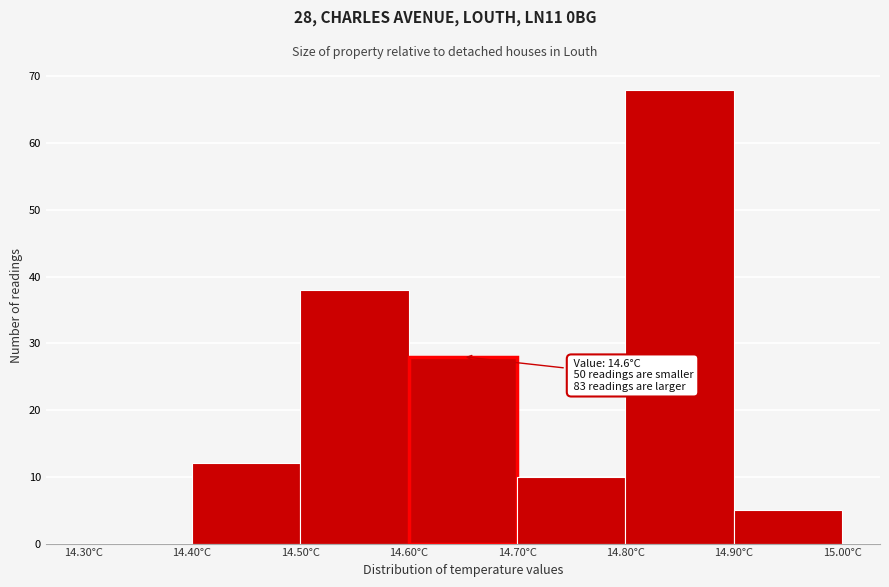

Which range on the x-axis has the tallest bar?

14.8 to 14.9